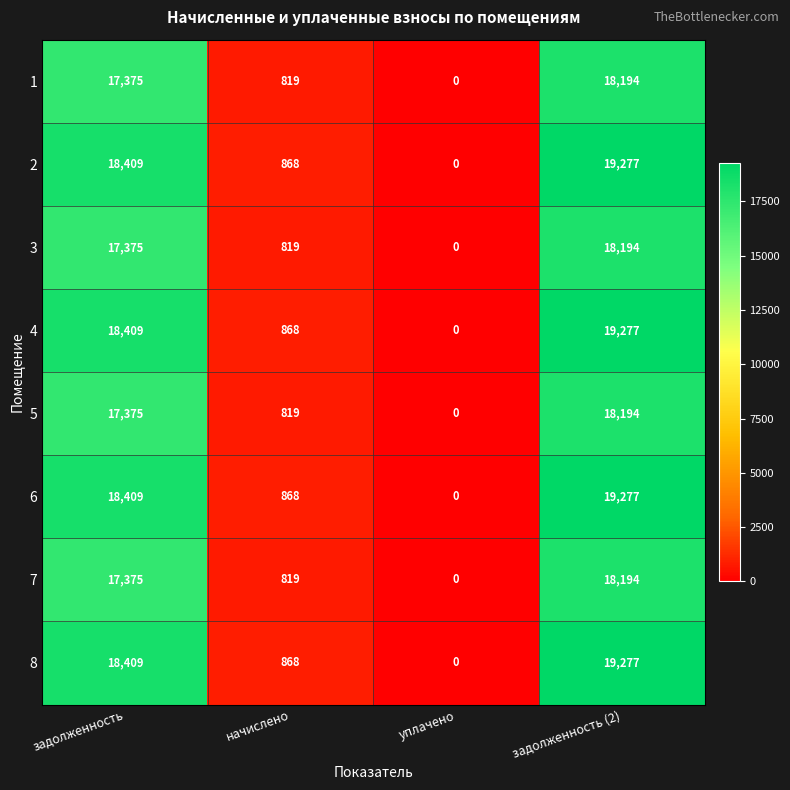

Count the number of data series in this chart.

8